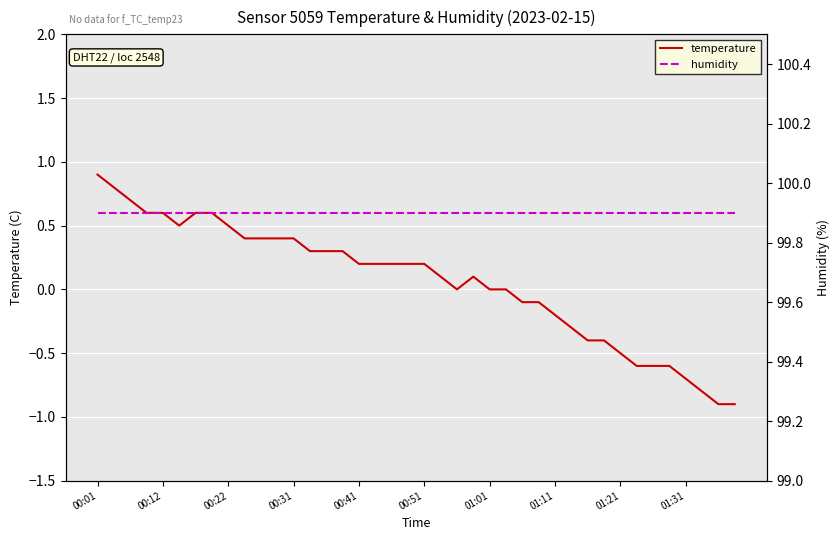

Which category has the highest value in the temperature series?

00:01